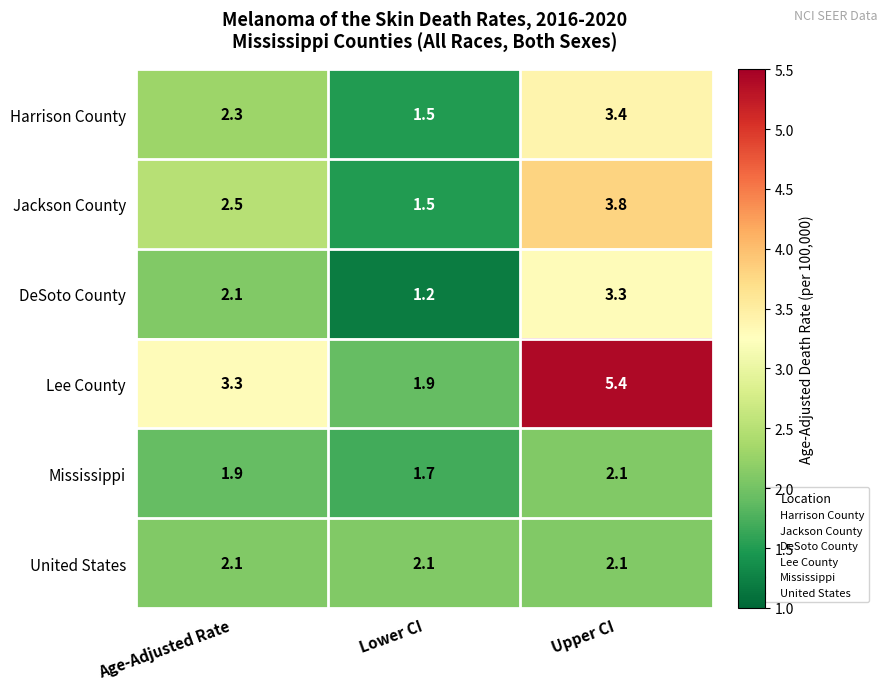

List the labels in order of Jackson County value, smallest first.

Lower CI, Age-Adjusted Rate, Upper CI